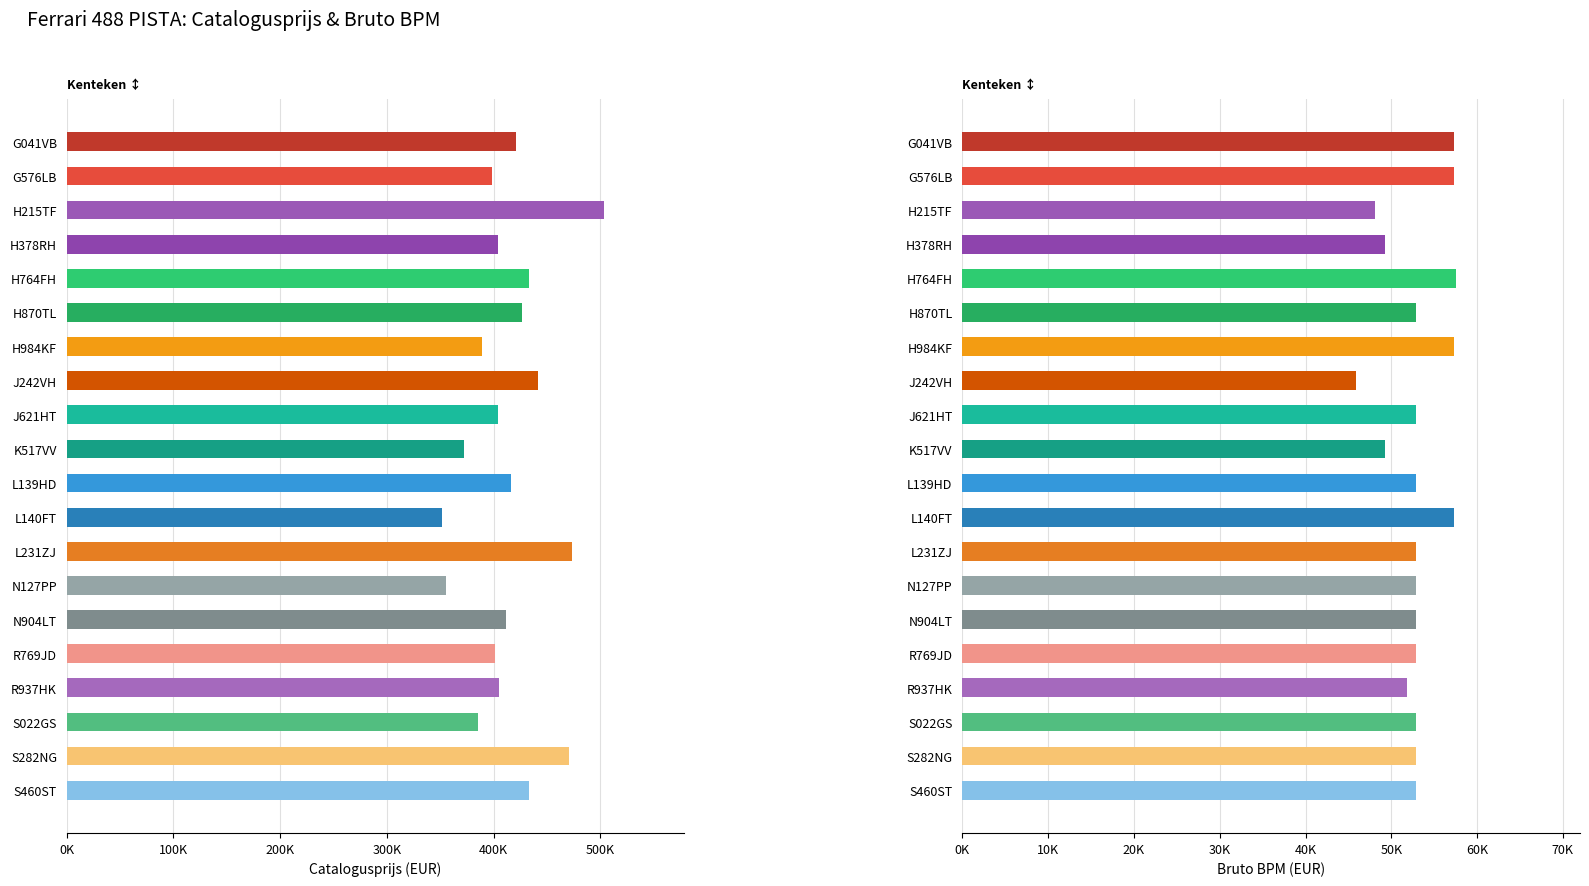

Is the value of catalogusprijs at H764FH greater than the value of bruto_bpm at S460ST?

Yes